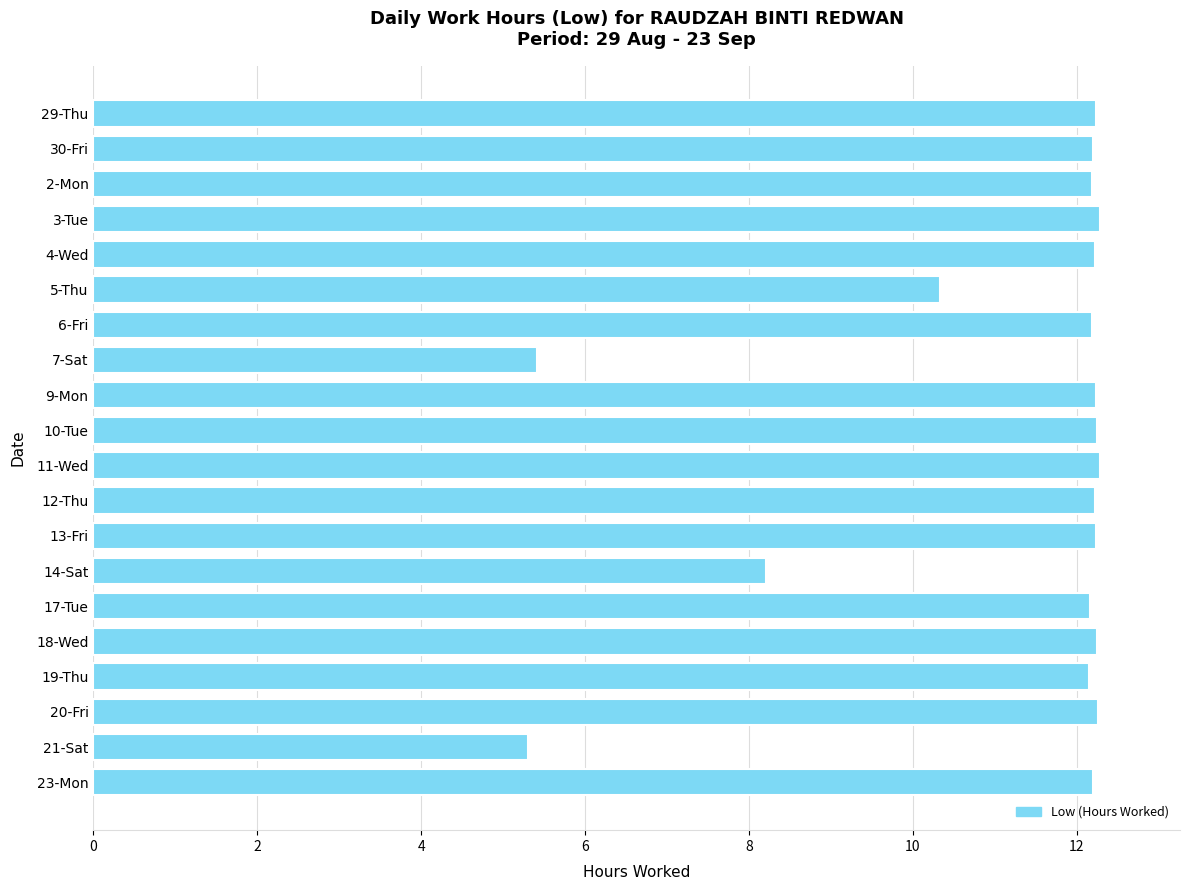

How many bars are there in total?

20